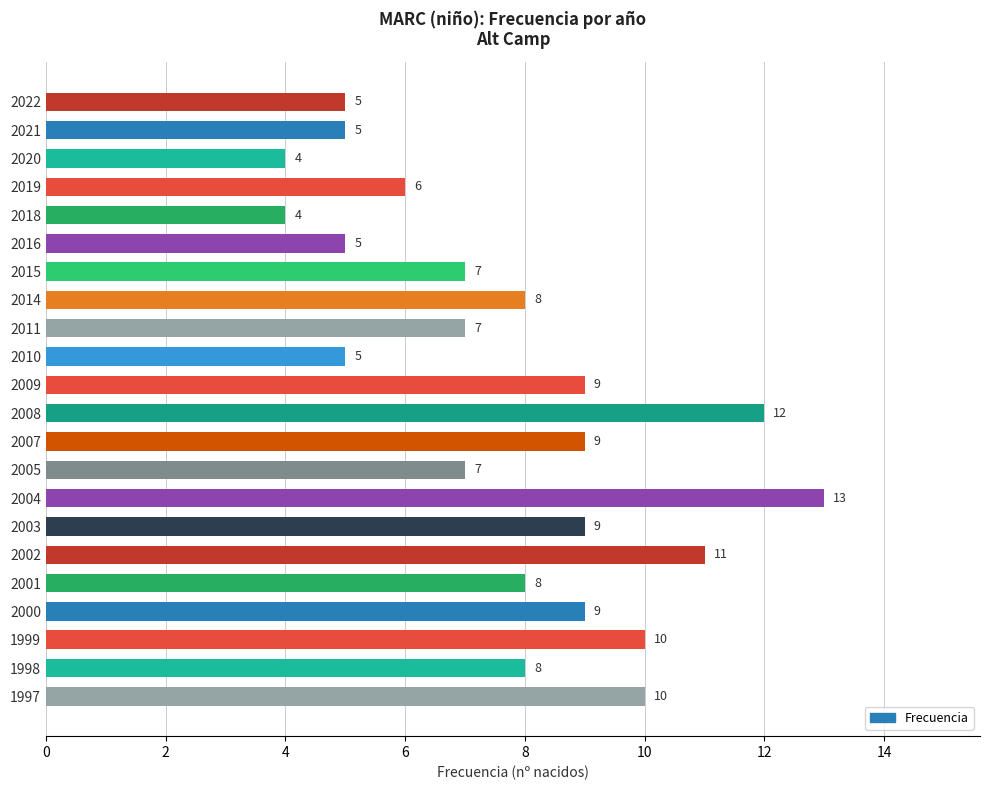

The chart shows a value of 4 at 2014. True or false?

False